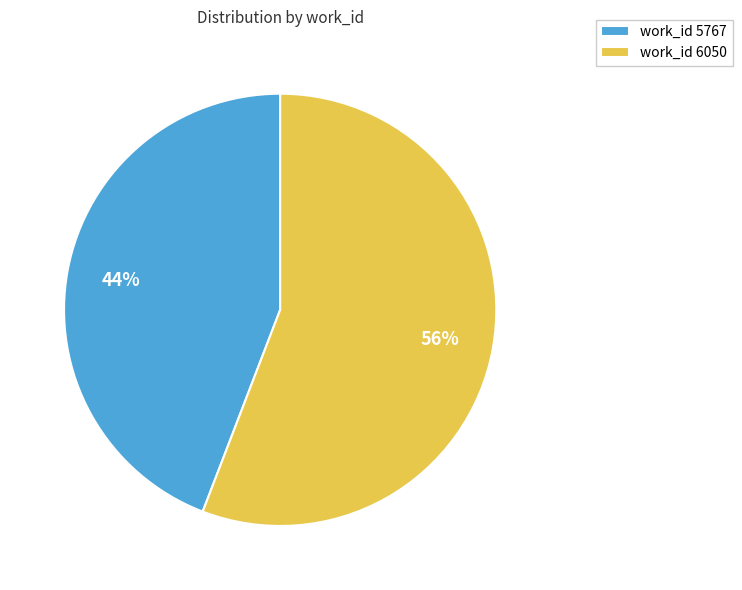

Is it true that work_id 5767 is 44% of the pie?

True